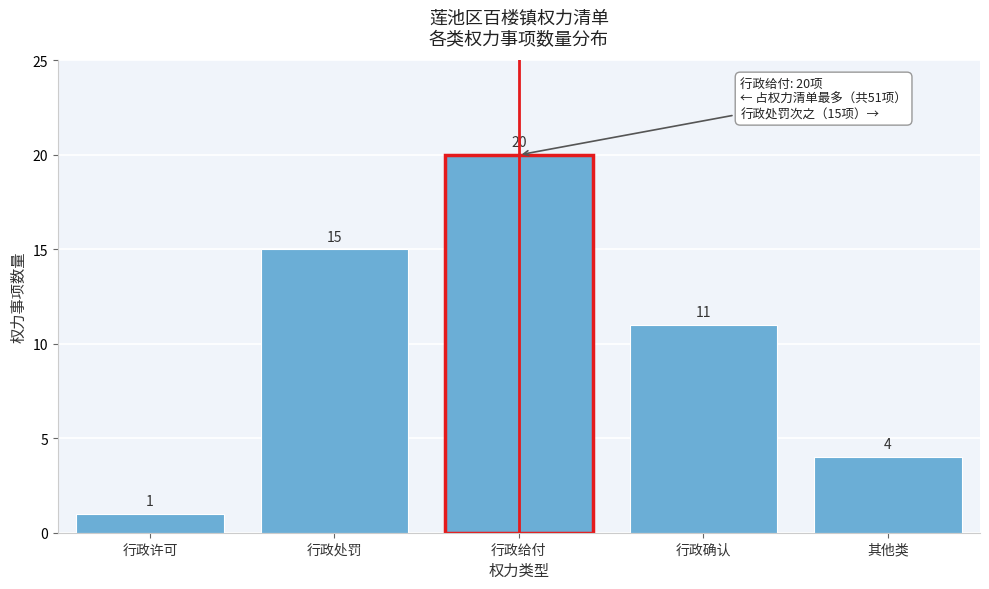

Reading left to right, list all the values displayed in this chart.

行政许可=1	行政处罚=15	行政给付=20	行政确认=11	其他类=4